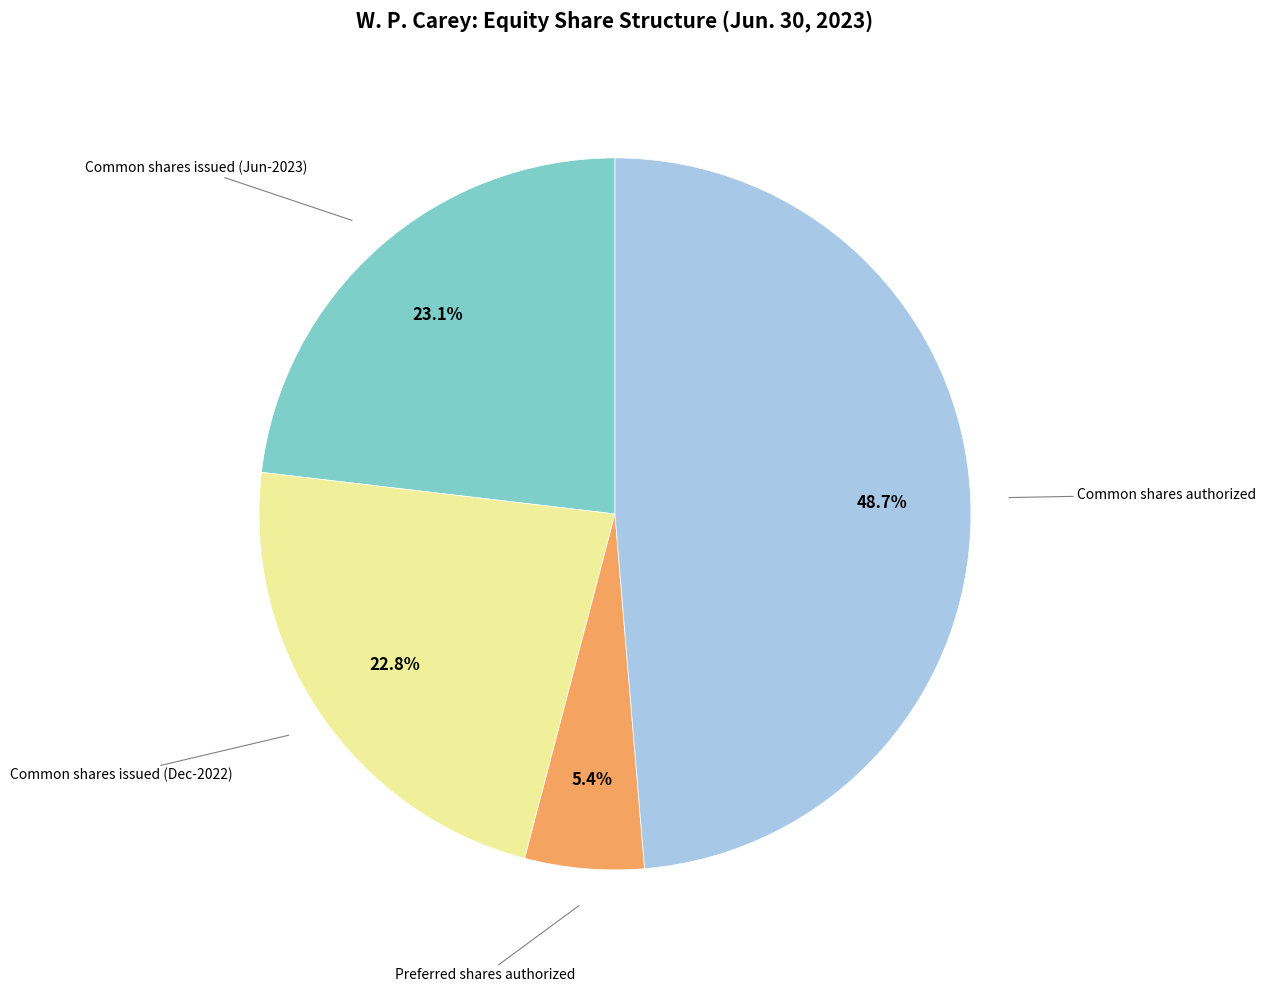

Is there a majority slice in this chart?

No